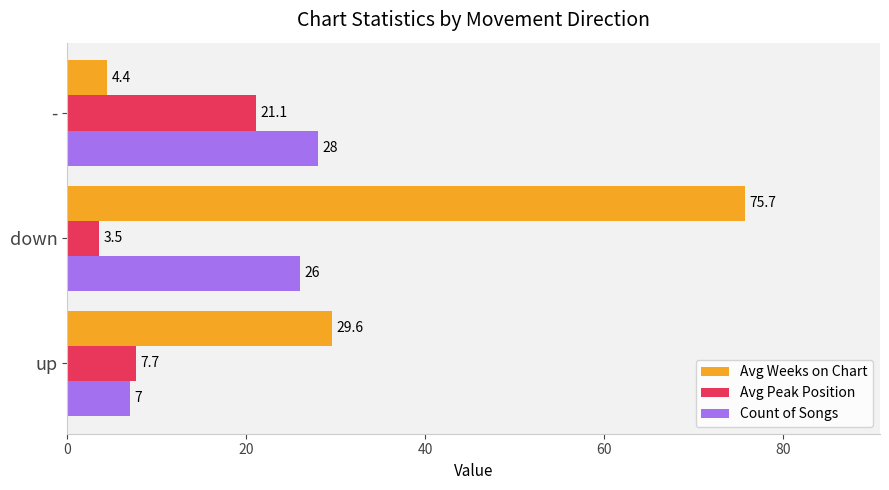

At how many categories does at least one series exceed 21?

3